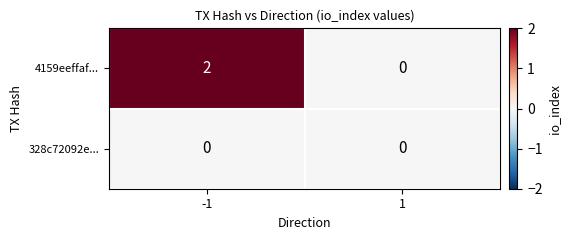

Reading left to right, what are all the values shown in this chart?

4159eeffaf...: -1=2	1=0
328c72092e...: -1=0	1=0